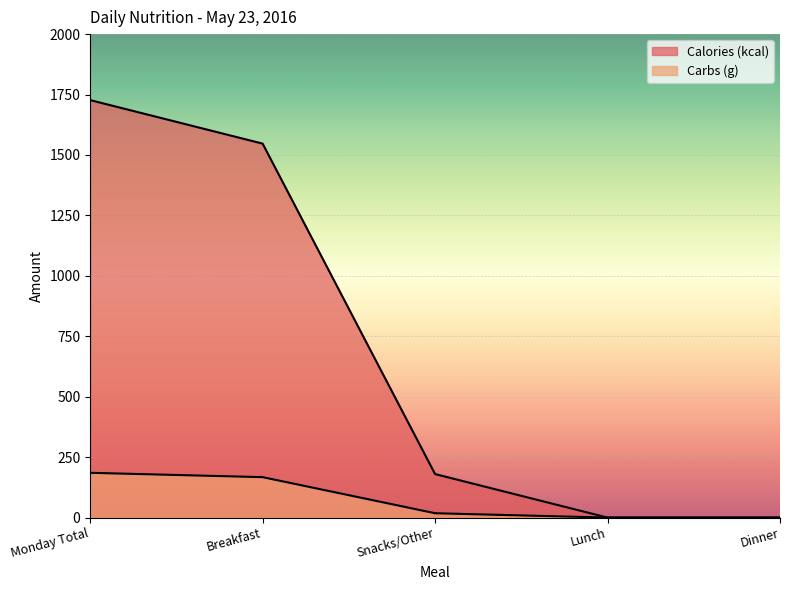

The value of Carbs (g) at Lunch is 0.0. True or false?

True